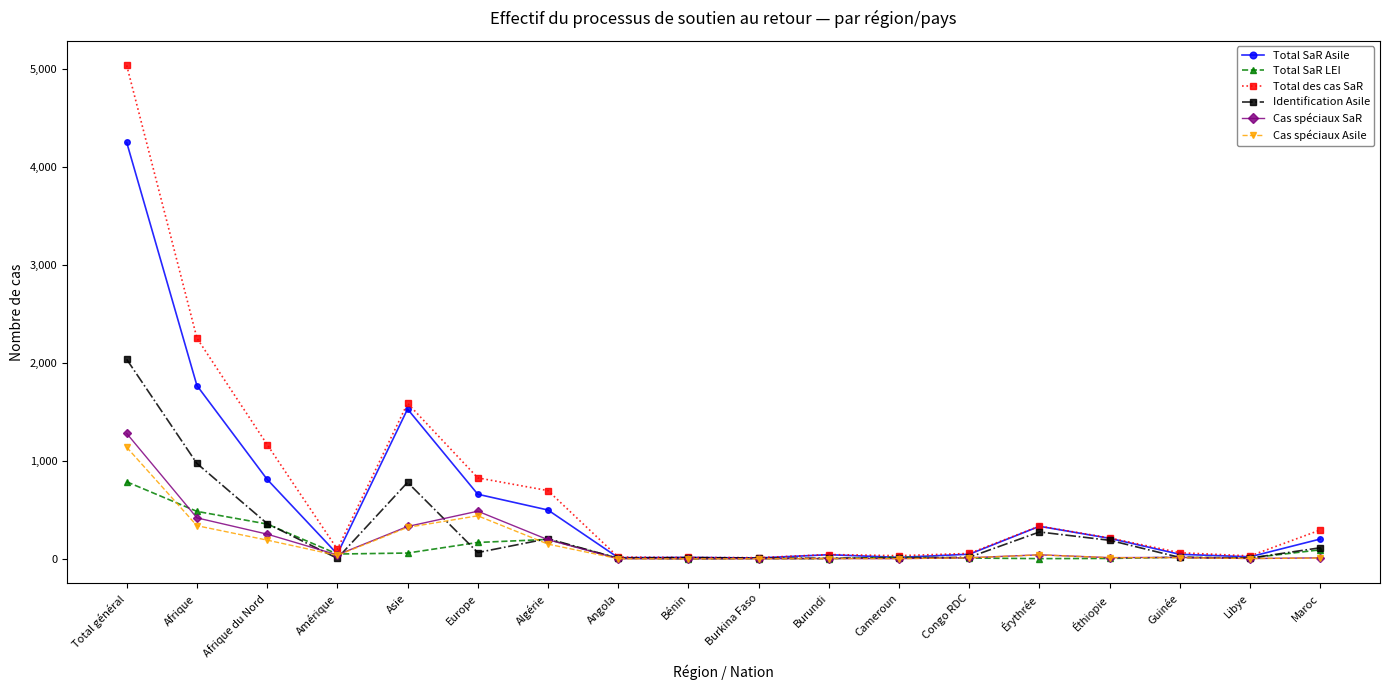

The value of Total des cas SaR at Burkina Faso is 12. True or false?

True